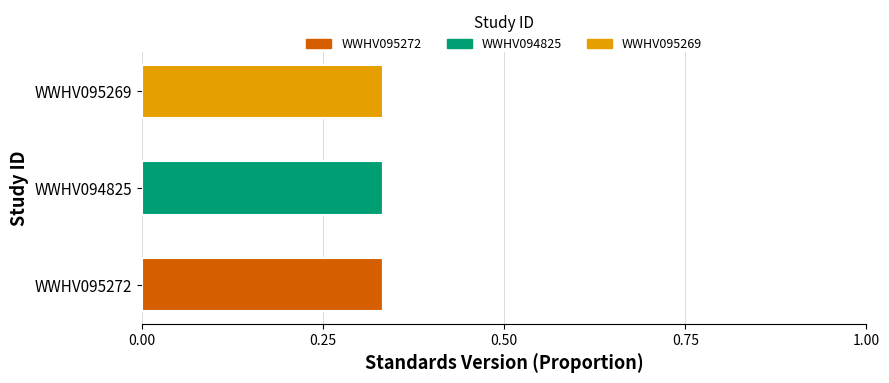

Which category has the highest value in the WWHV095272 series?

WWHV095272